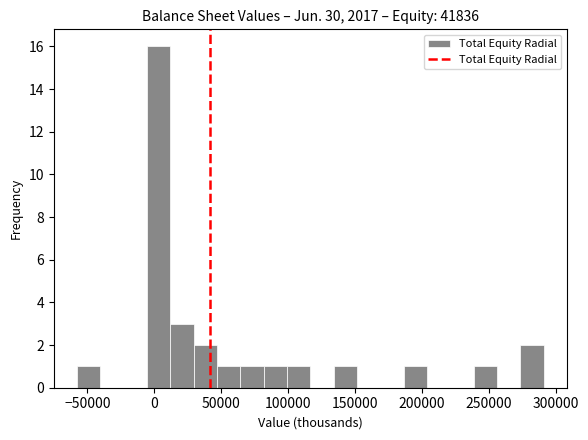

Read against the x-axis, roughly where is the centre of the tallest bar?

5000